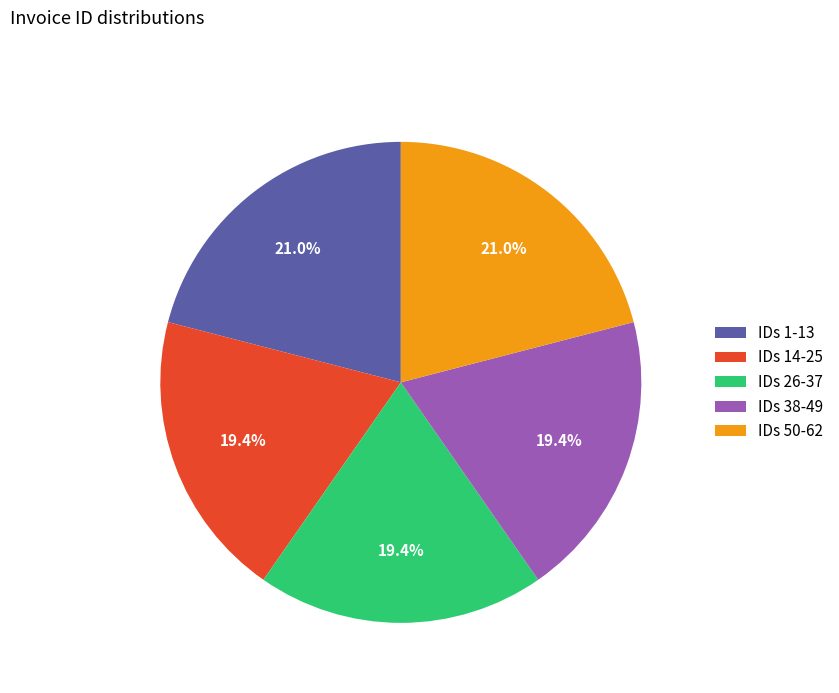

Is IDs 50-62 the majority of the pie?

No